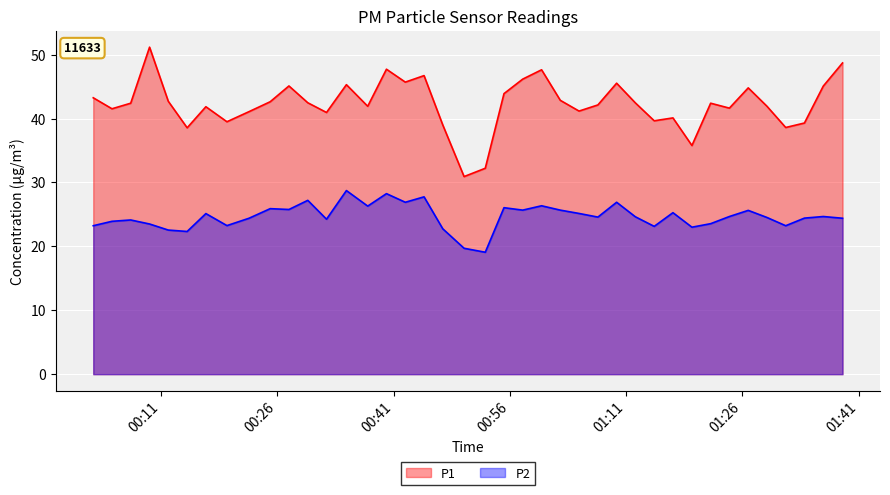

Which series has the largest total across all categories?

P1